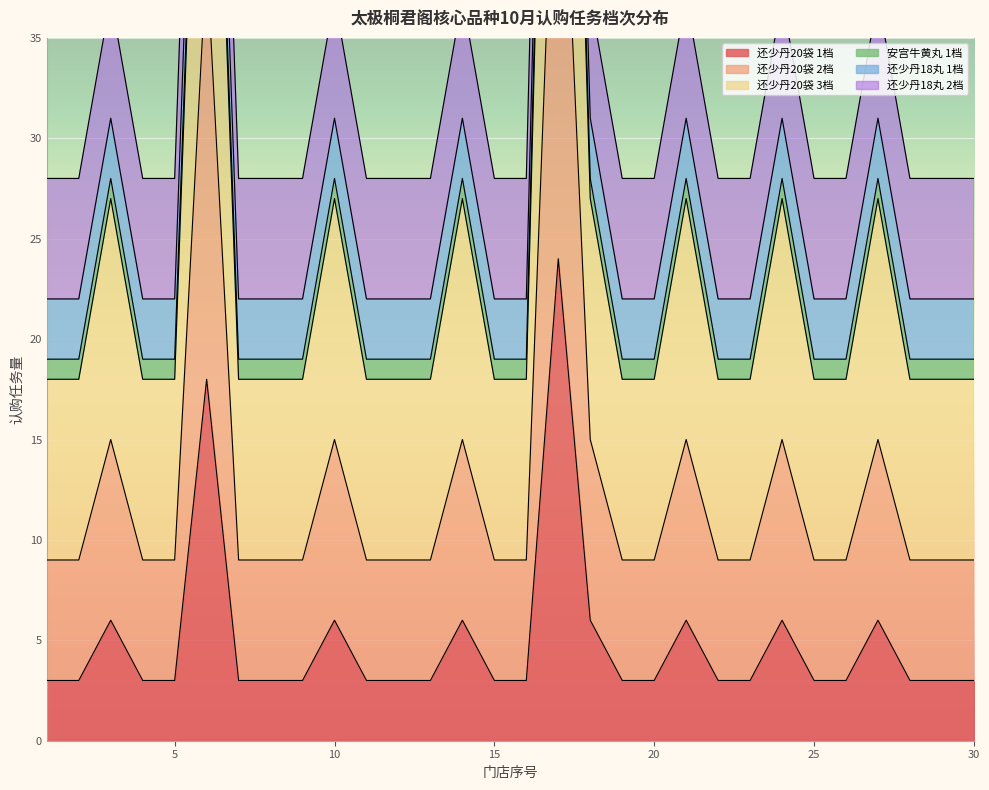

What is the minimum value for 还少丹20袋 1档?

3